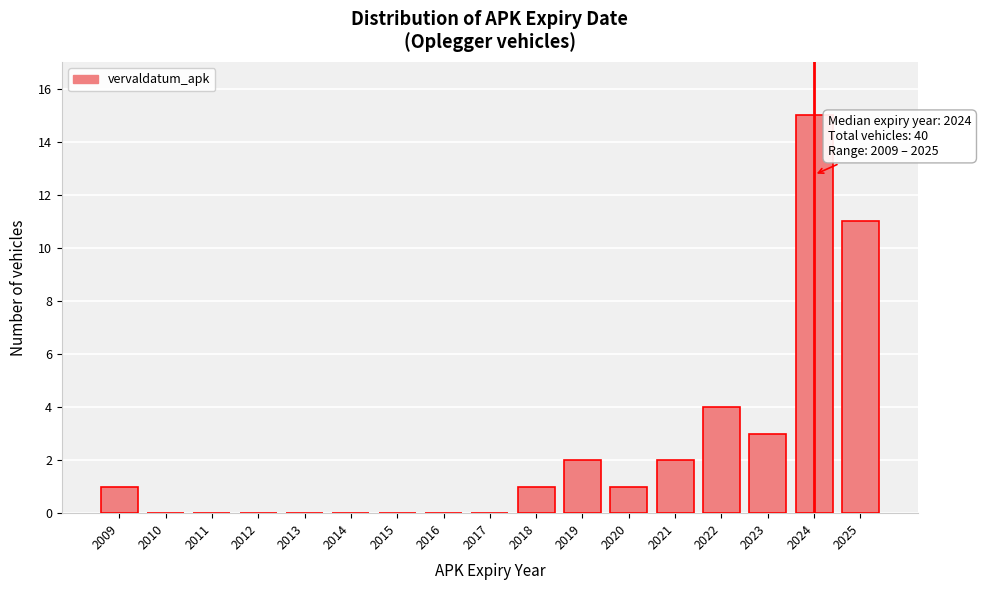

Reading left to right, list all the values displayed in this chart.

2009=1	2010=0	2011=0	2012=0	2013=0	2014=0	2015=0	2016=0	2017=0	2018=1	2019=2	2020=1	2021=2	2022=4	2023=3	2024=15	2025=11